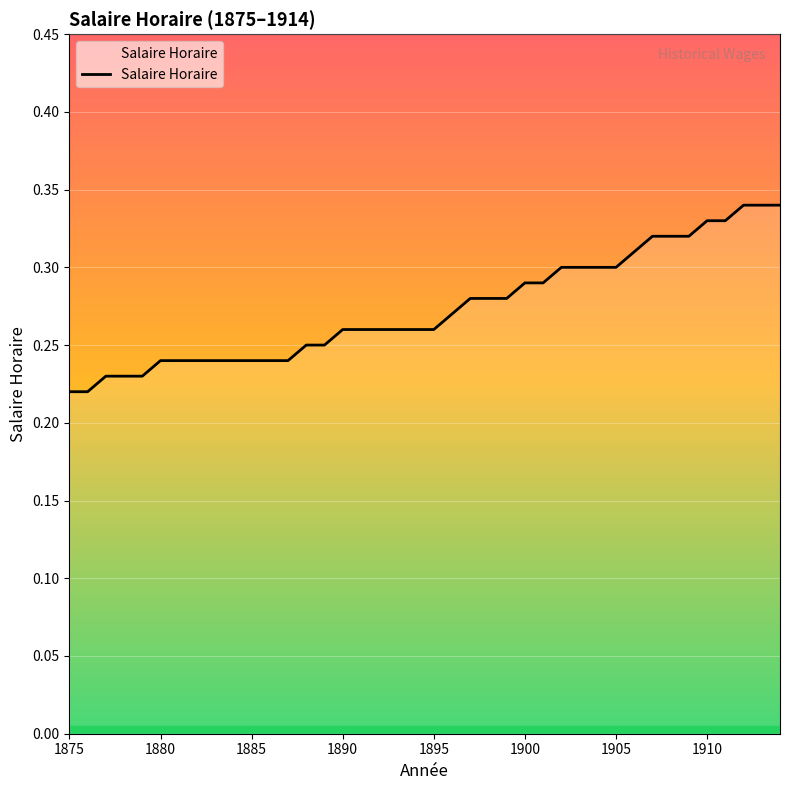

What is the difference between the maximum and second lowest values?

0.1